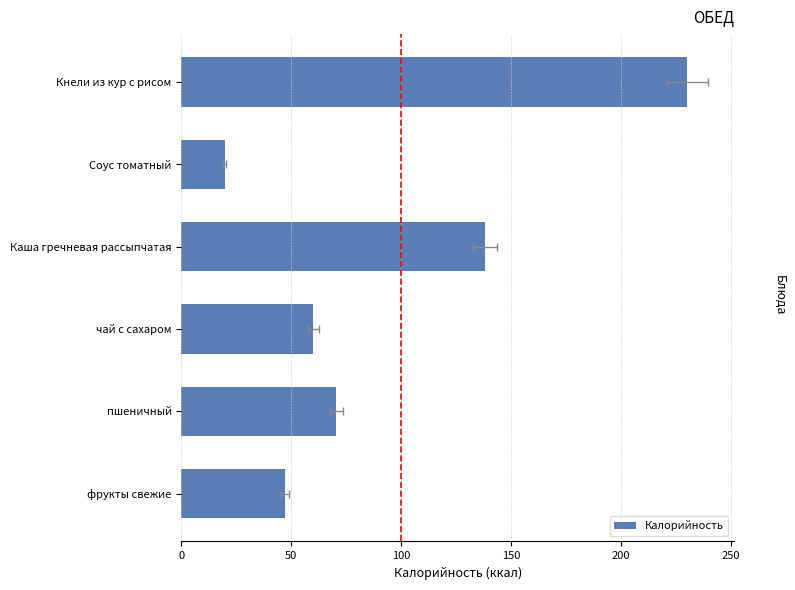

The chart shows a value of 138.0 at 100. True or false?

True